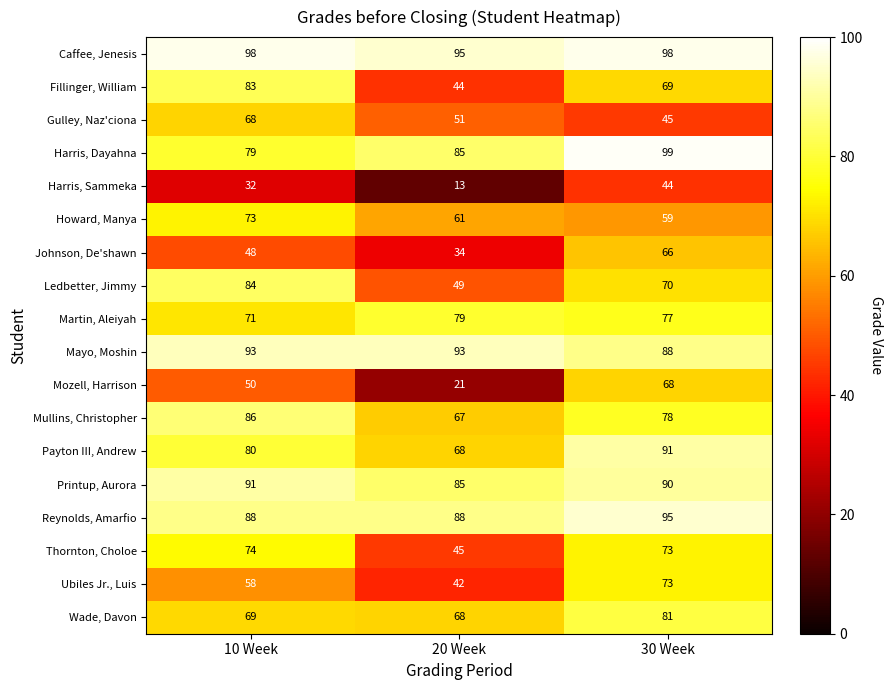

What is the difference between the highest and lowest values at 10 Week?

66